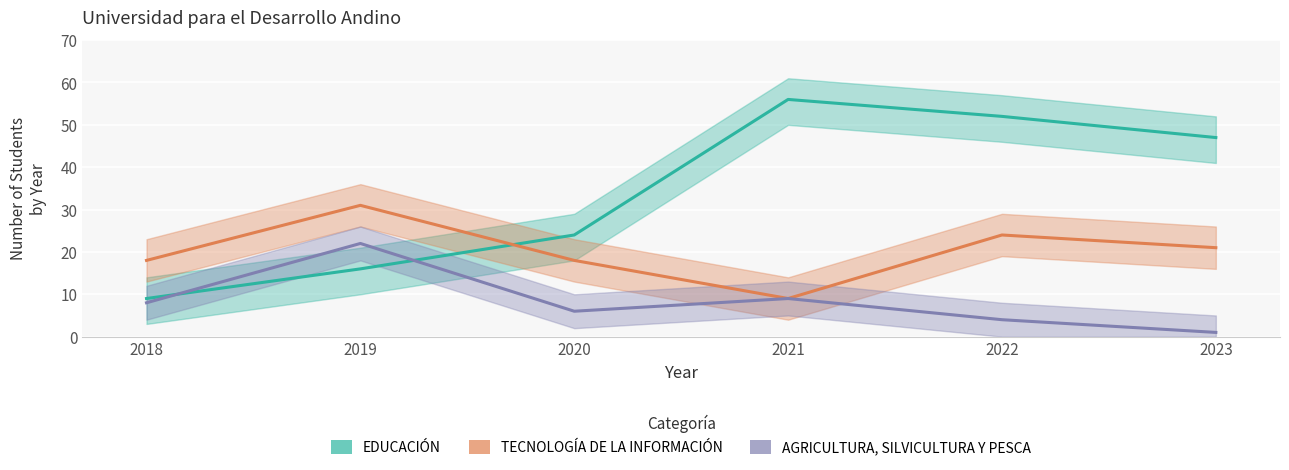

The TECNOLOGÍA DE LA INFORMACIÓN series shows 31 at 2019. True or false?

True